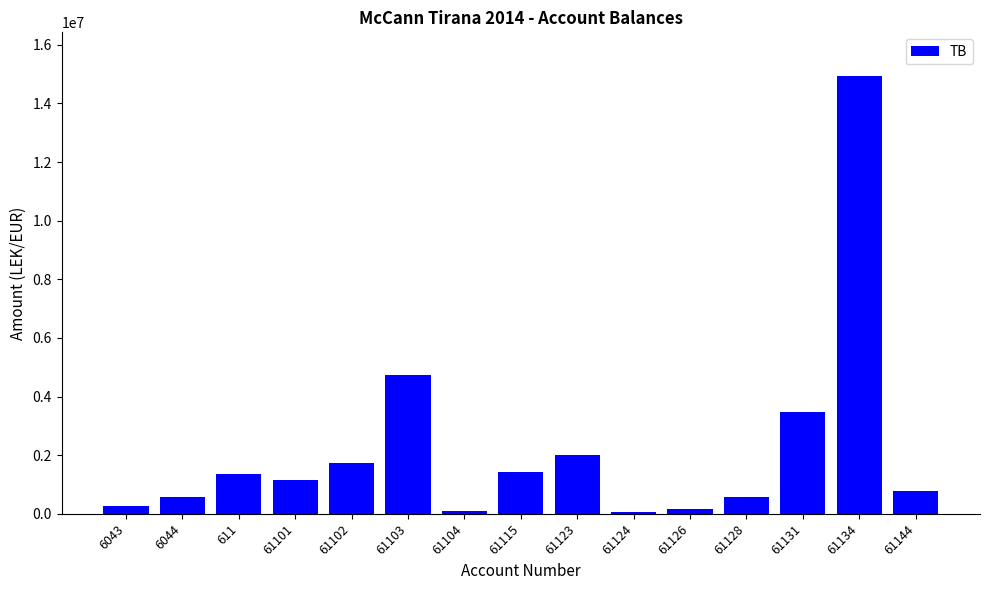

The value at 61102 is 2369934.4. True or false?

False